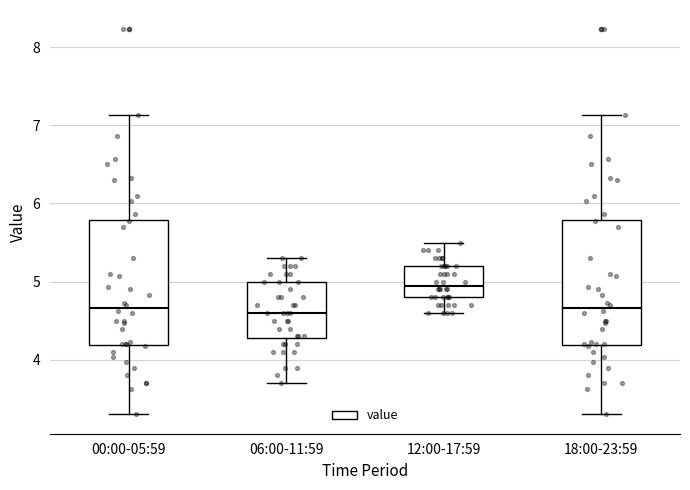

Which box has the highest median line?

12:00-17:59